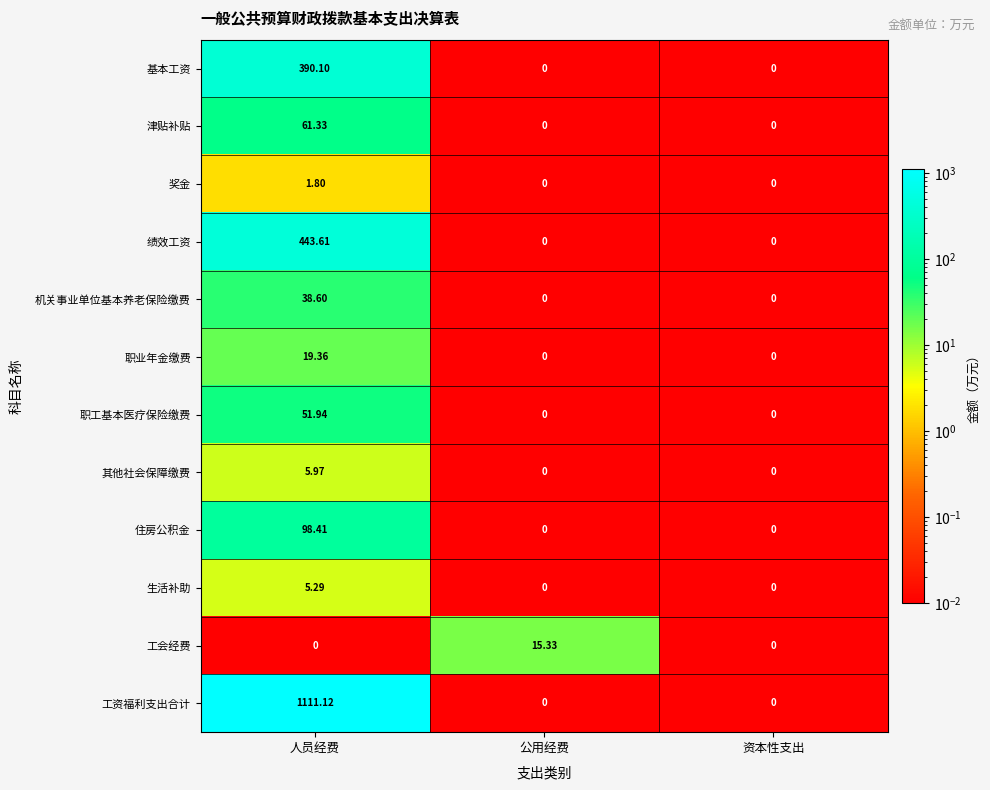

At which label does 住房公积金 reach its peak?

人员经费